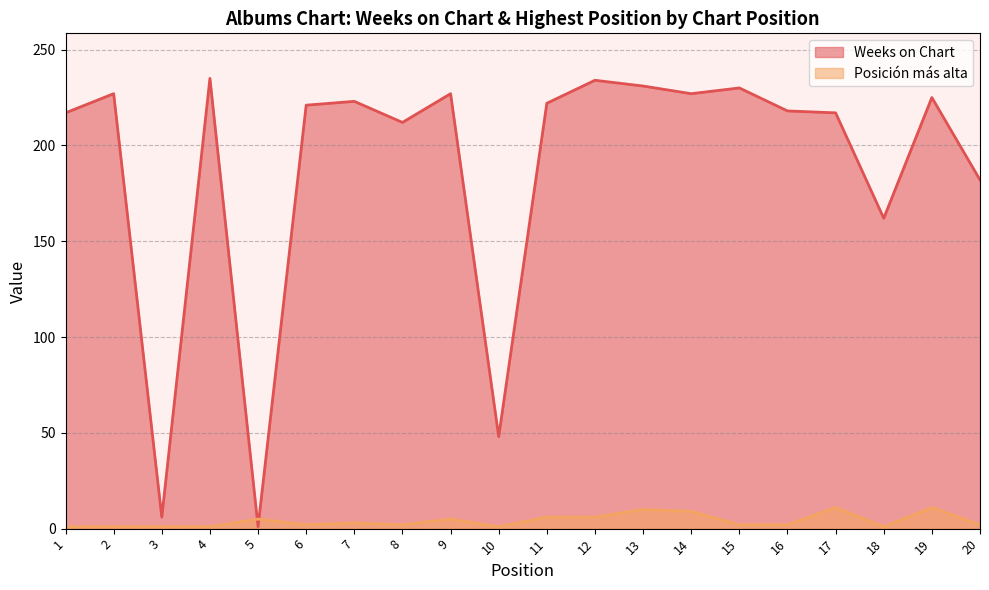

How many values in the Posición más alta series are below 2?

6